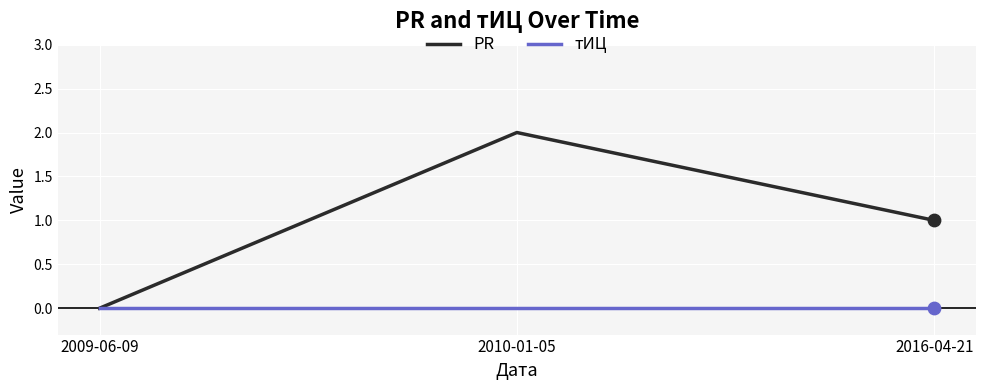

What is the total value across all series at 2010-01-05?

2